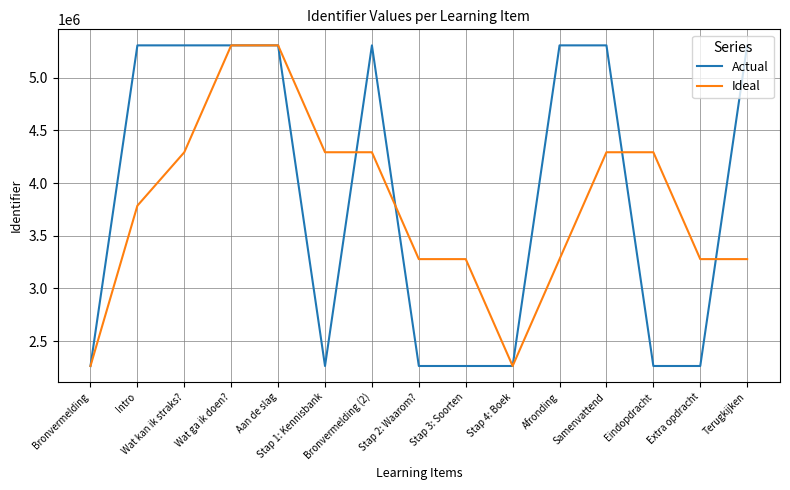

What is the greatest value displayed?

5307406.0